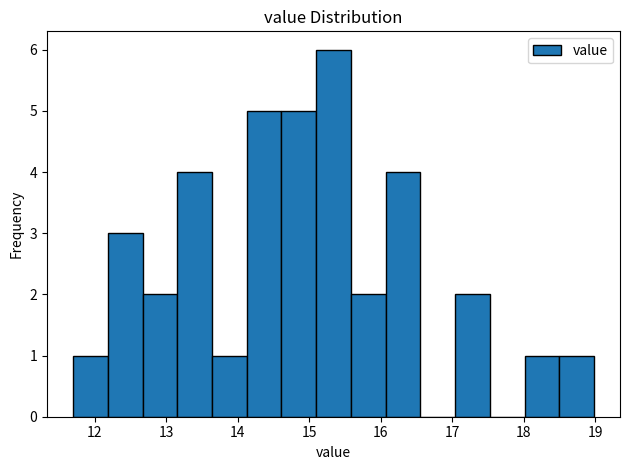

Over which range of the x-axis is the bar tallest?

15.1 to 15.6